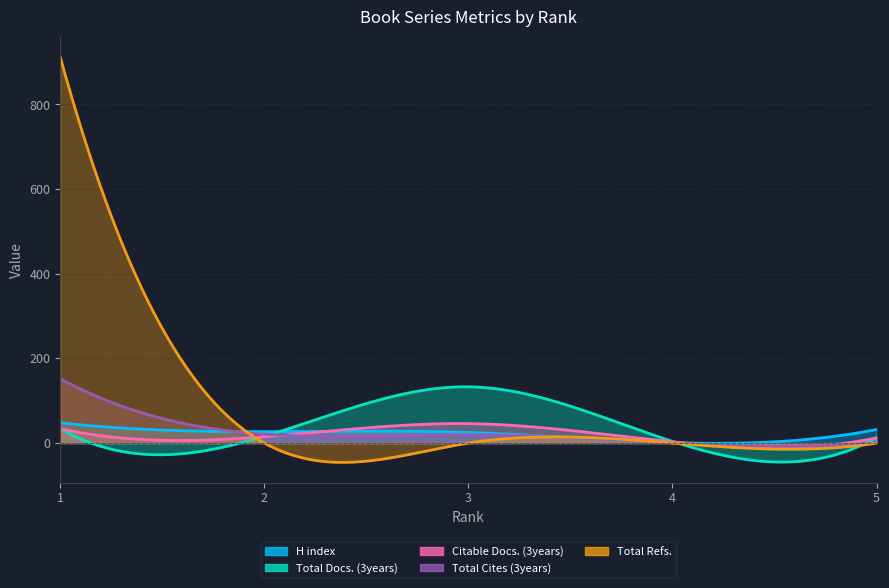

Is the value of Total Docs. (3years) at 4 greater than the value of H index at 5?

No